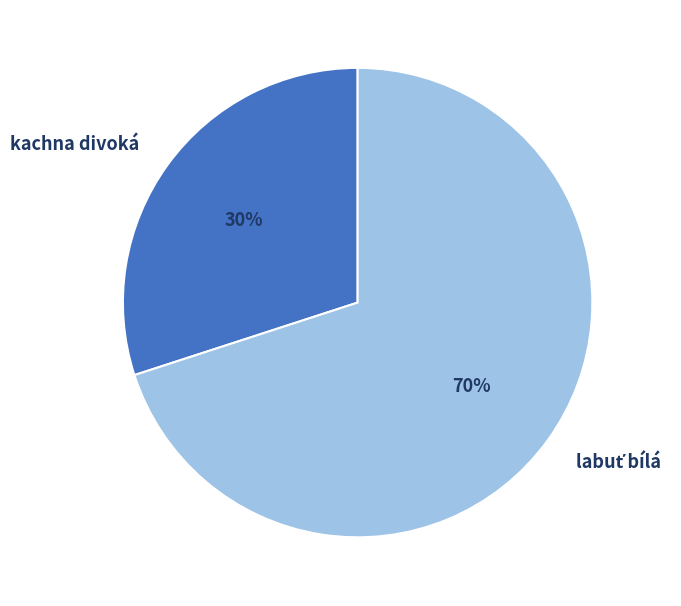

To the nearest percent, what is the difference between the largest and smallest slice percentages?

40%